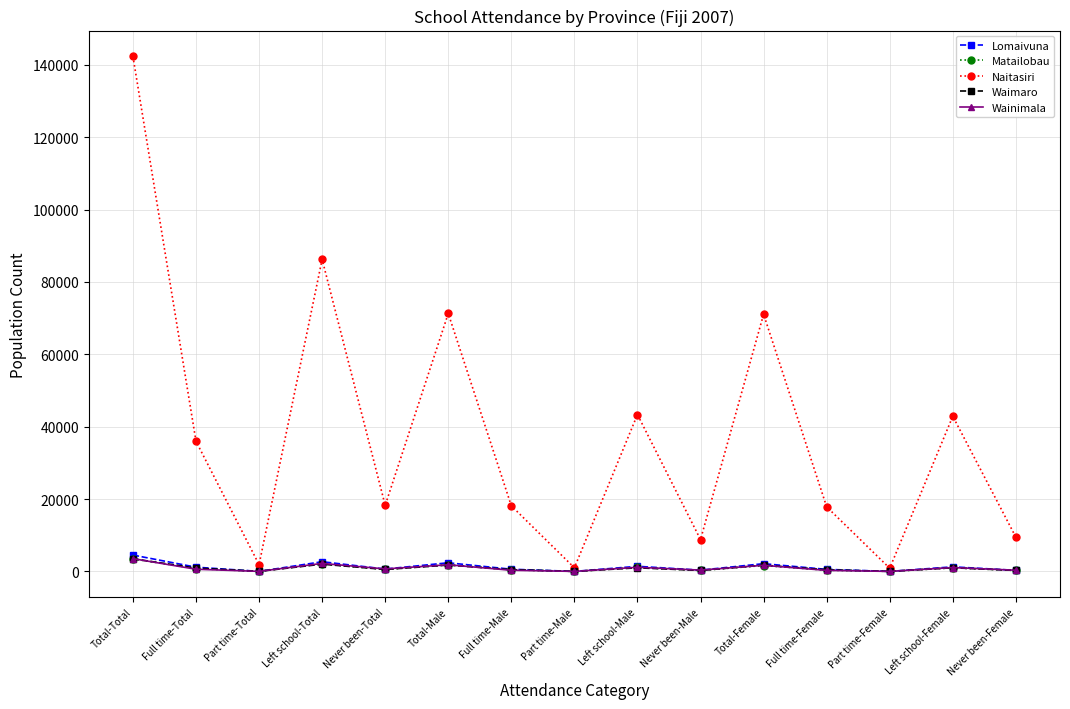

How many lines are shown in the chart?

5